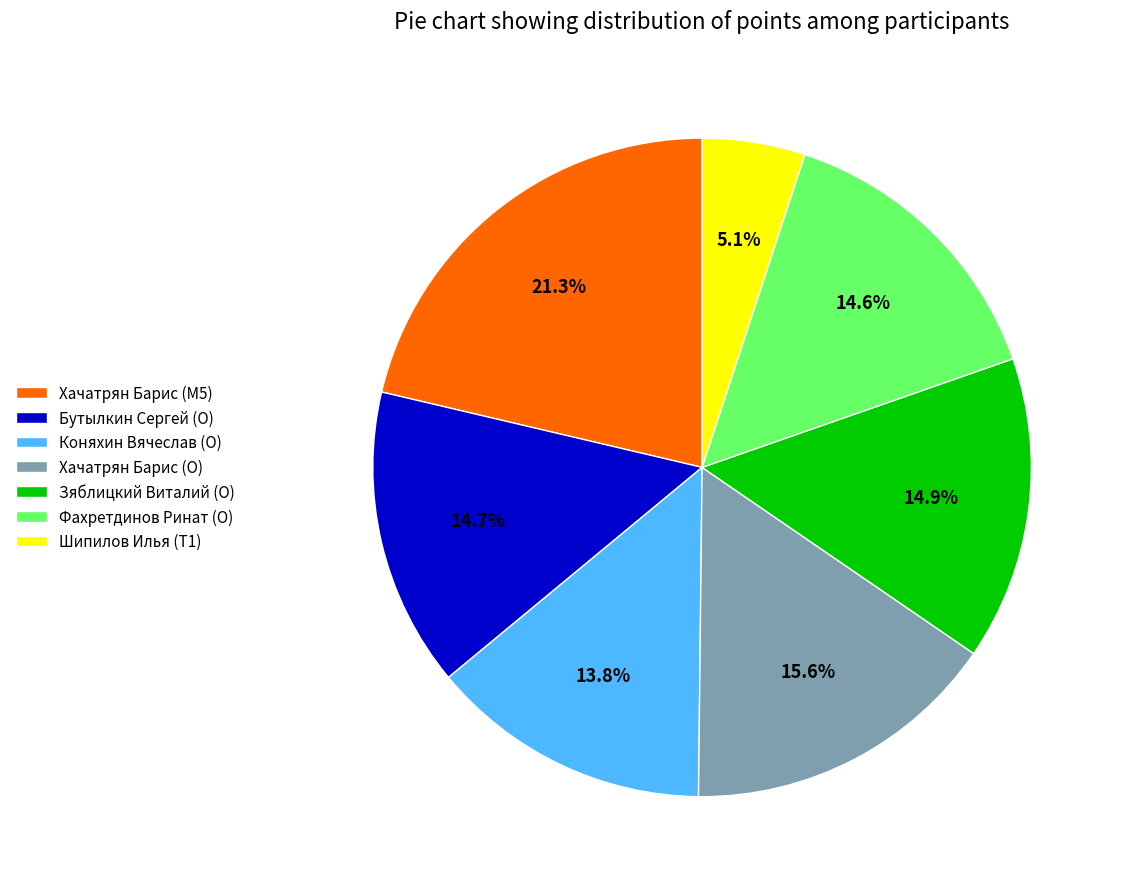

To the nearest percent, what is the difference between the largest and smallest slice percentages?

16%